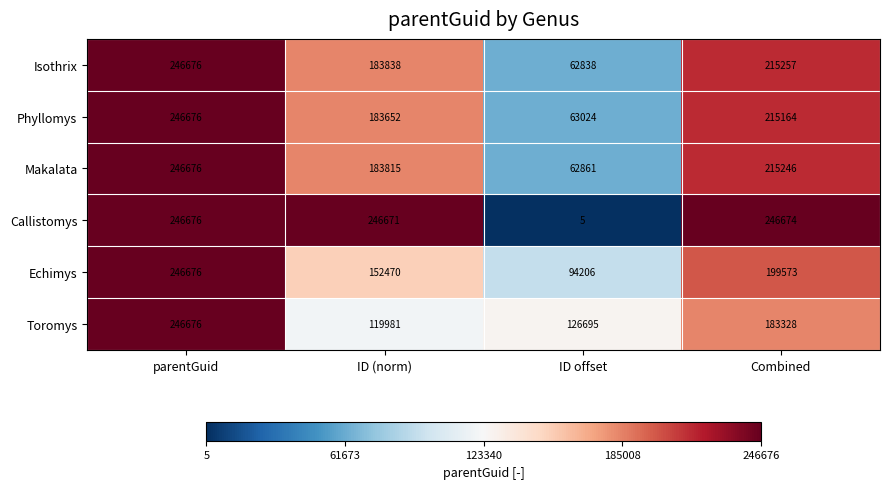

How many Phyllomys values are between 183652 and 246676?

3